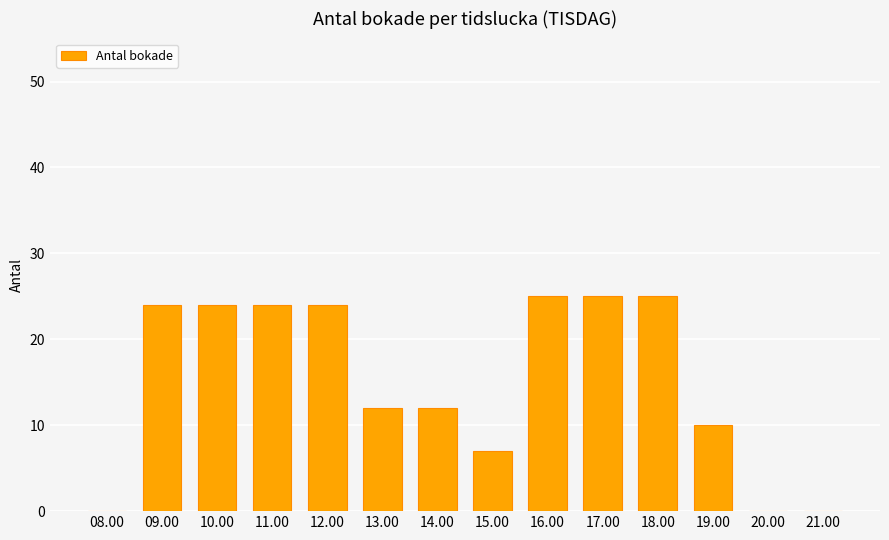

Is it true that the value at 13.00 is 17?

False